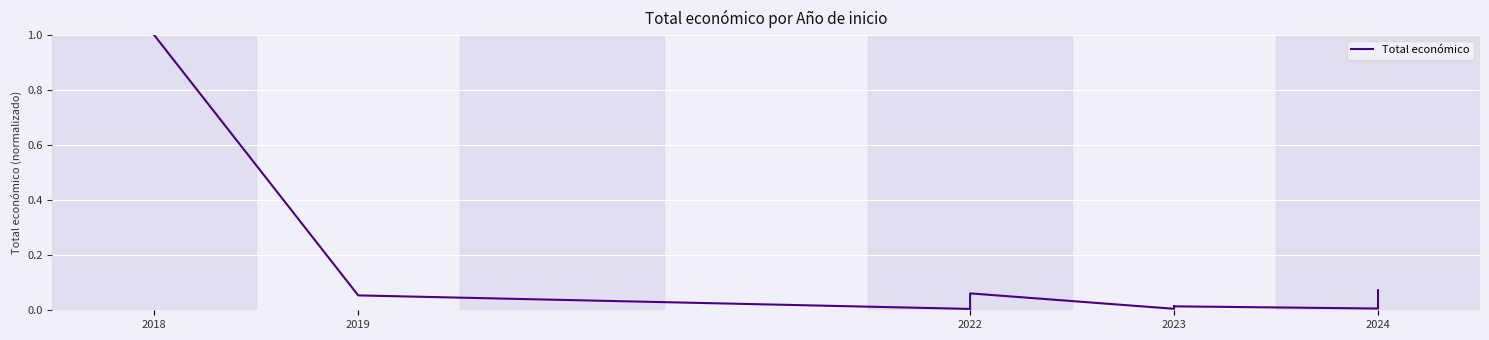

Which label corresponds to the largest value in the chart?

2018